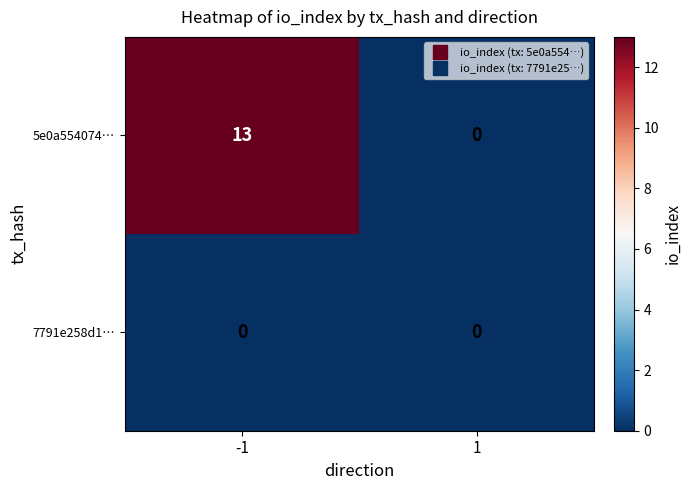

Reading right to left, what are all the values shown in this chart?

5e0a554074…: 0	13
7791e258d1…: 0	0